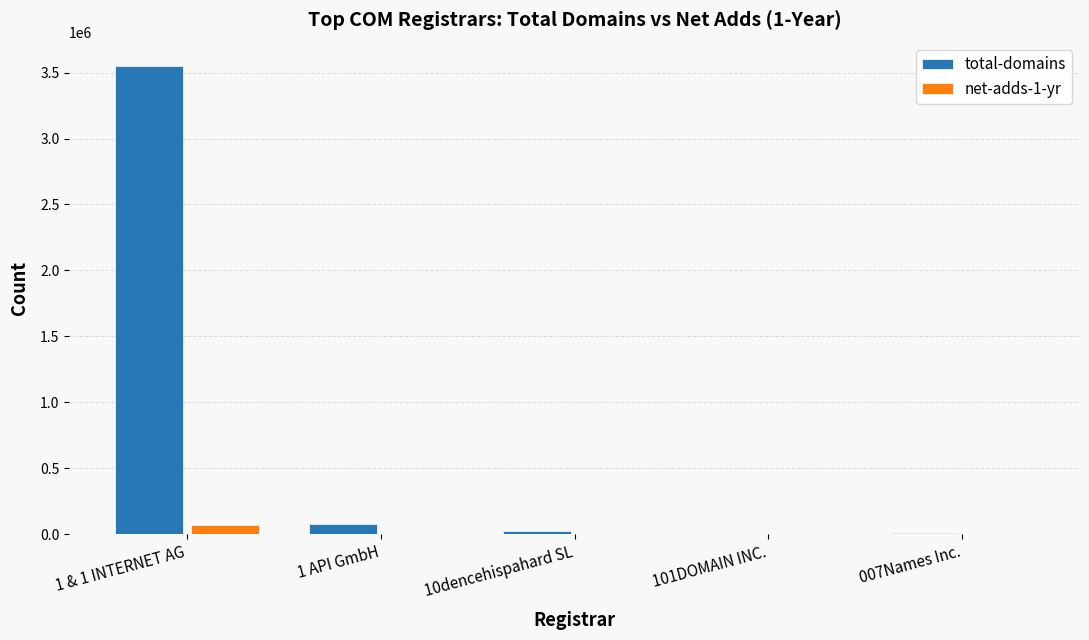

At which category is the sum across all series the highest?

1 & 1 INTERNET AG